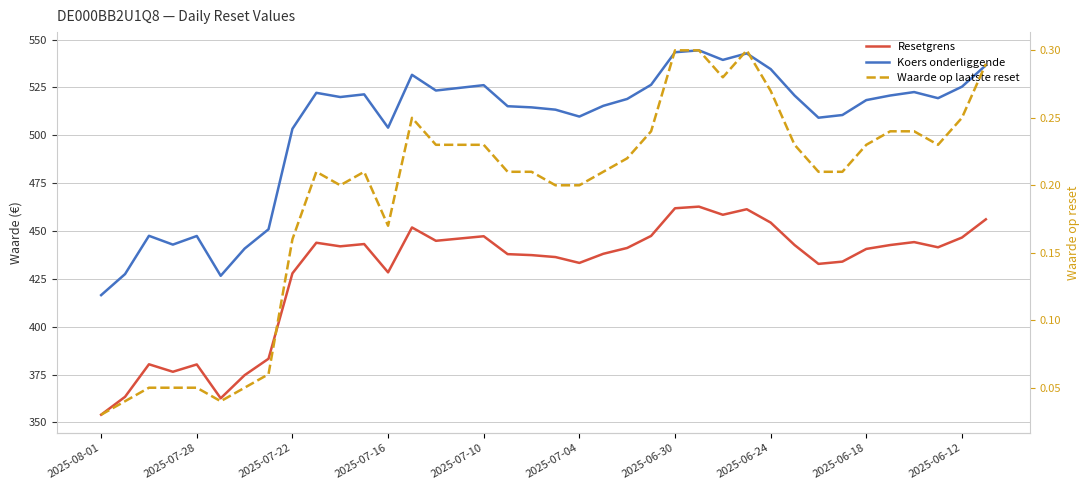

How many lines are shown in the chart?

3